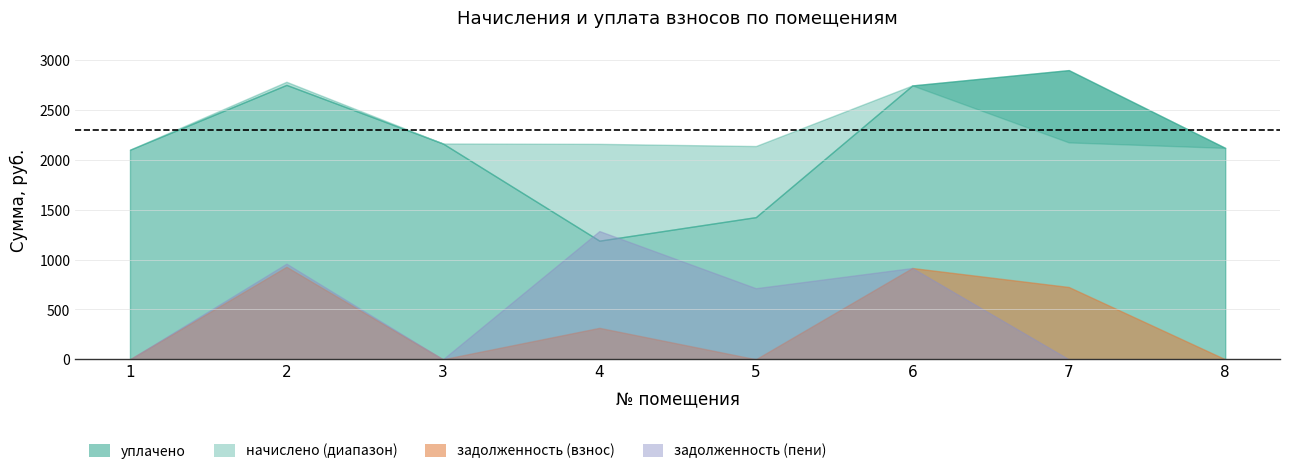

Reading left to right, extract all data points from this chart.

начислено: 1=2104.3	2=2786.2	3=2166.6	4=2162.9	5=2140.9	6=2749.5	7=2177.6	8=2122.6
уплачено: 1=2104.3	2=2754.9	3=2166.6	4=1191.0	5=1427.3	6=2749.5	7=2903.5	8=2122.6
задолженность (взнос): 1=0.0	2=928.9	3=0.0	4=315.6	5=0.0	6=916.5	7=725.9	8=0.0
задолженность (пени): 1=0.0	2=960.1	3=0.0	4=1287.5	5=713.6	6=916.5	7=0.0	8=0.0